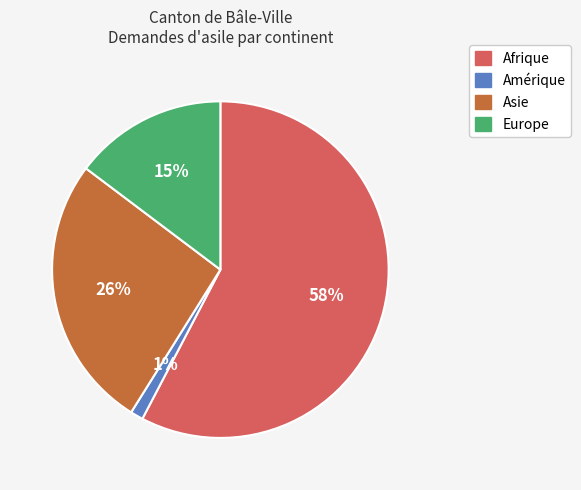

How many slices are in this pie chart?

4